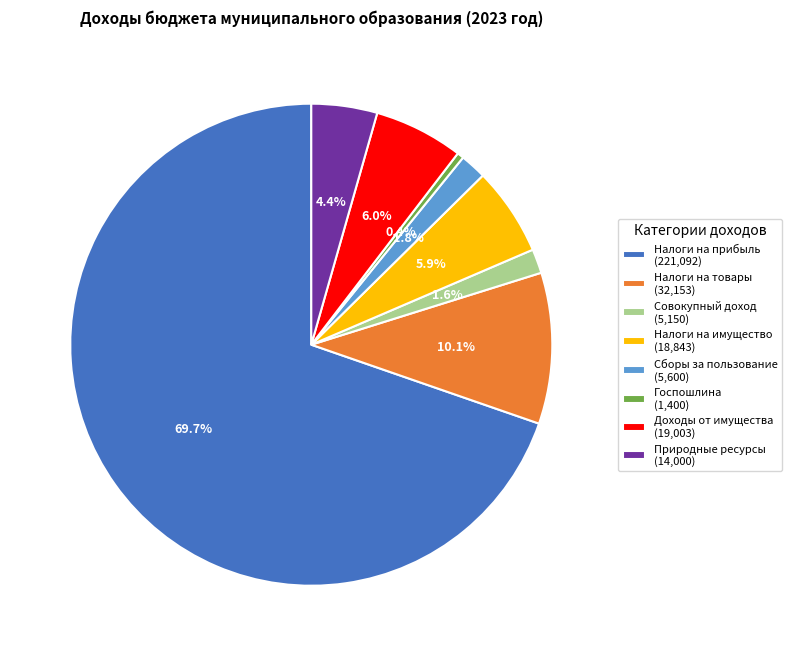

What is the smallest slice in the pie chart?

Госпошлина (1,400)